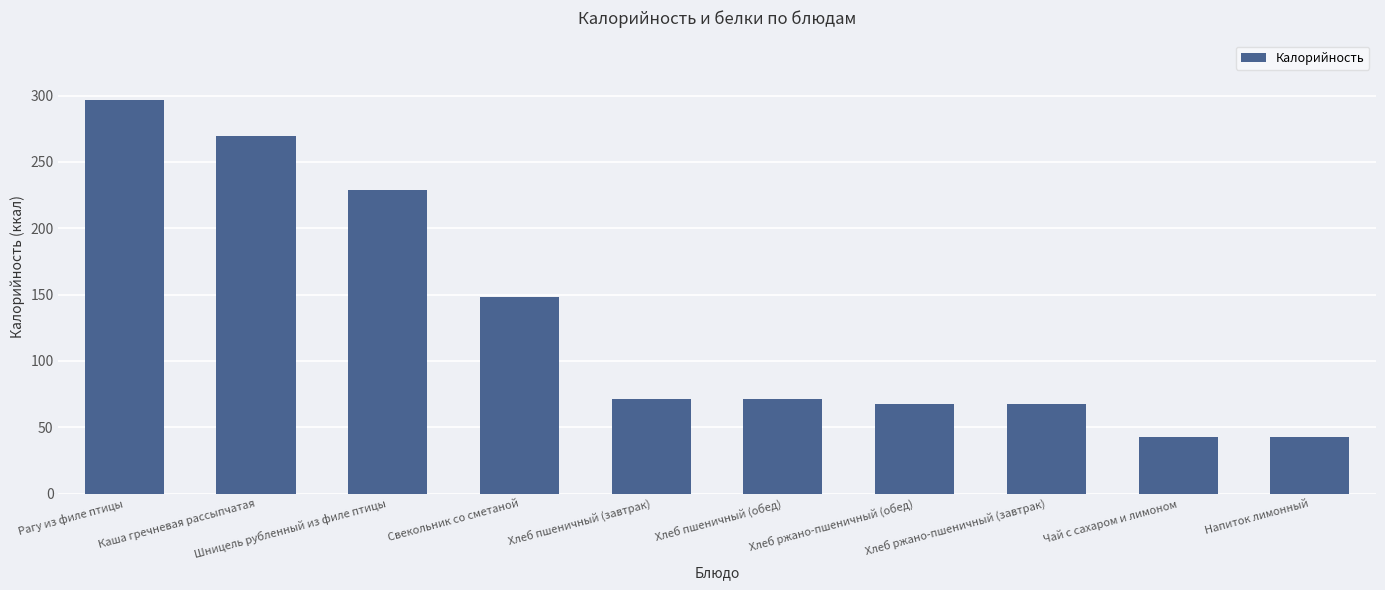

Are the bars grouped side by side (vs. stacked)?

No